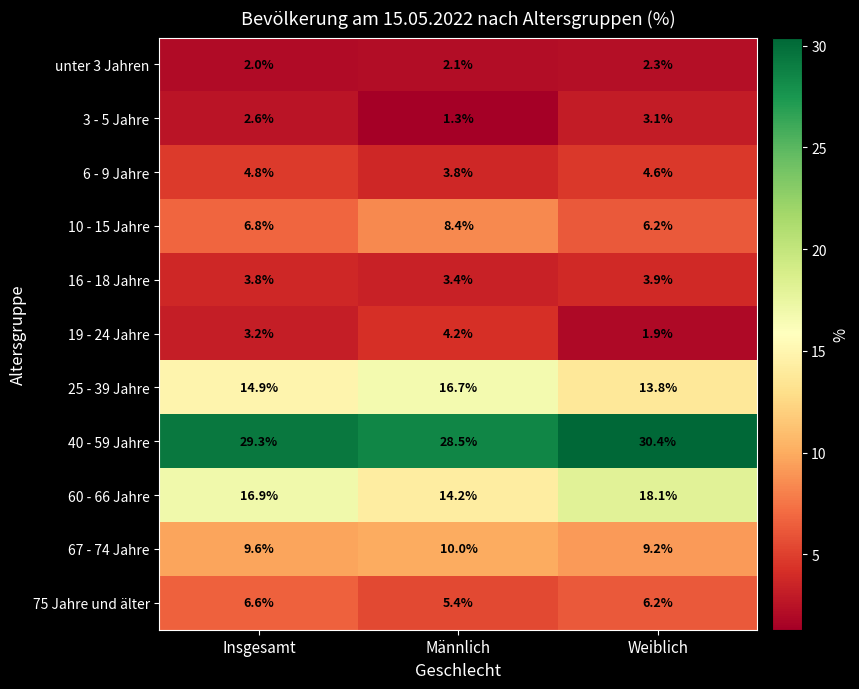

What is the average value of the 6 - 9 Jahre series?

4.4